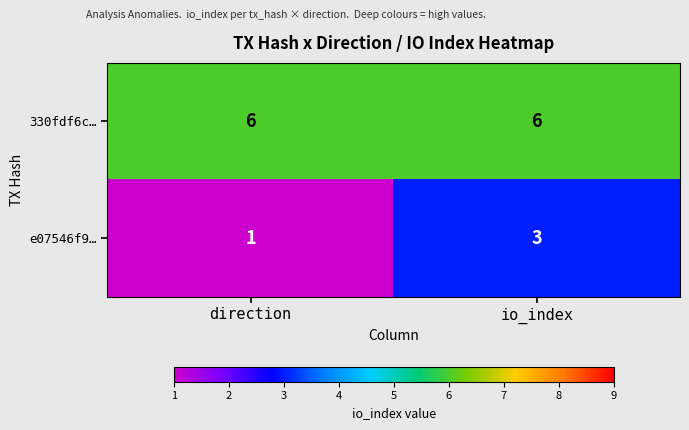

True or false: 330fdf6c… has a value of 9 at direction.

False